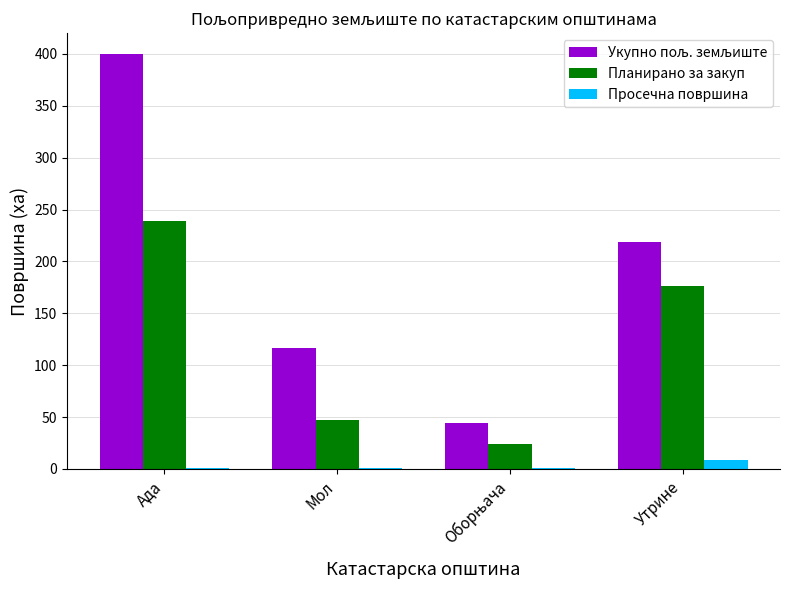

True or false: Планирано за закуп has a value of 176.6 at Утрине.

True